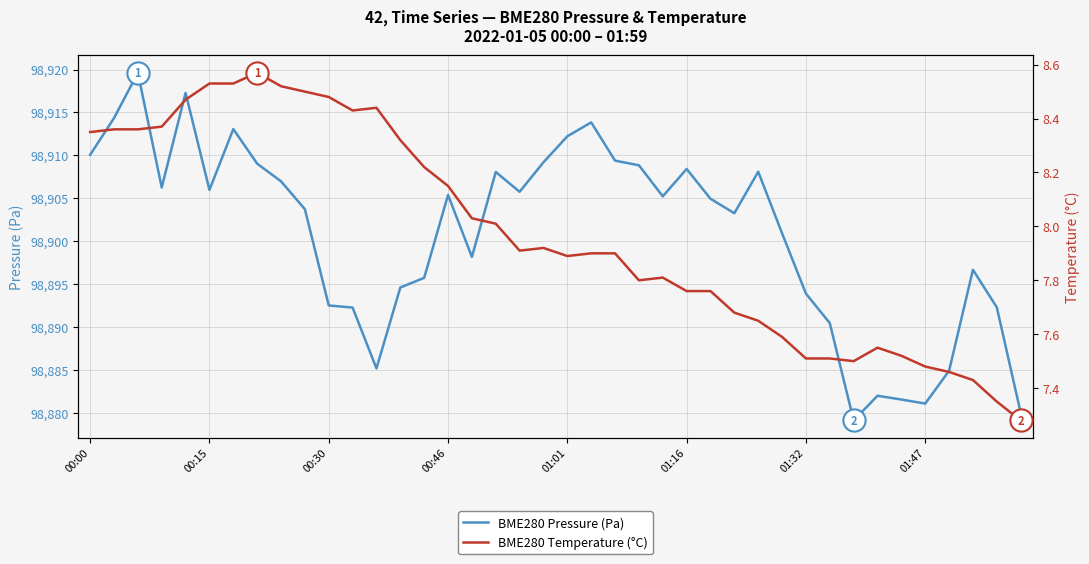

Reading right to left, extract all data points from this chart.

BME280 Pressure (Pa): 98880.0	98892.3	98896.7	98884.9	98881.1	98881.5	98882.0	98879.1	98890.4	98893.9	98900.9	98908.1	98903.2	98904.9	98908.4	98905.2	98908.8	98909.4	98913.8	98912.2	98909.2	98905.8	98908.1	98898.2	98905.4	98895.7	98894.6	98885.2	98892.2	98892.5	98903.7	98907.0	98909.0	98913.1	98906.0	98917.3	98906.2	98919.6	98914.3	98910.1
BME280 Temperature (°C): 7.3	7.3	7.4	7.5	7.5	7.5	7.5	7.5	7.5	7.5	7.6	7.7	7.7	7.8	7.8	7.8	7.8	7.9	7.9	7.9	7.9	7.9	8.0	8.0	8.2	8.2	8.3	8.4	8.4	8.5	8.5	8.5	8.6	8.5	8.5	8.5	8.4	8.4	8.4	8.3